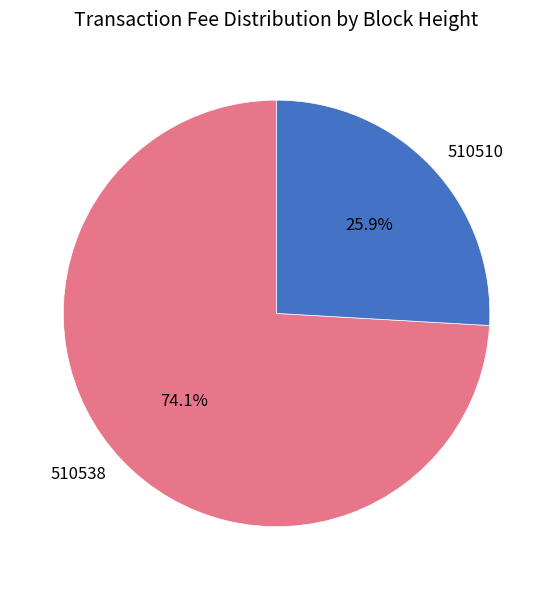

The 510538 slice represents 66% of the pie. True or false?

False